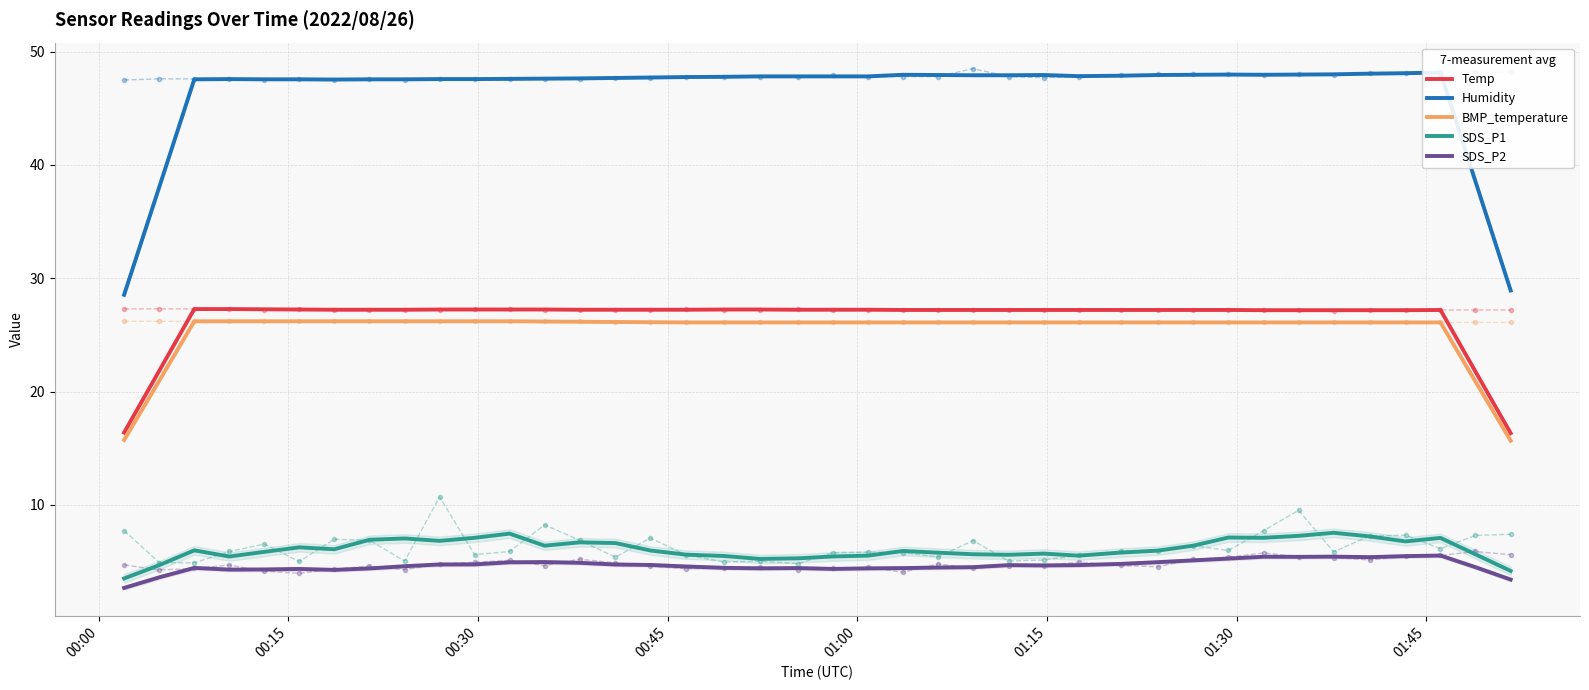

What is the difference between the second highest and second lowest values in the BMP_temperature series?

10.5